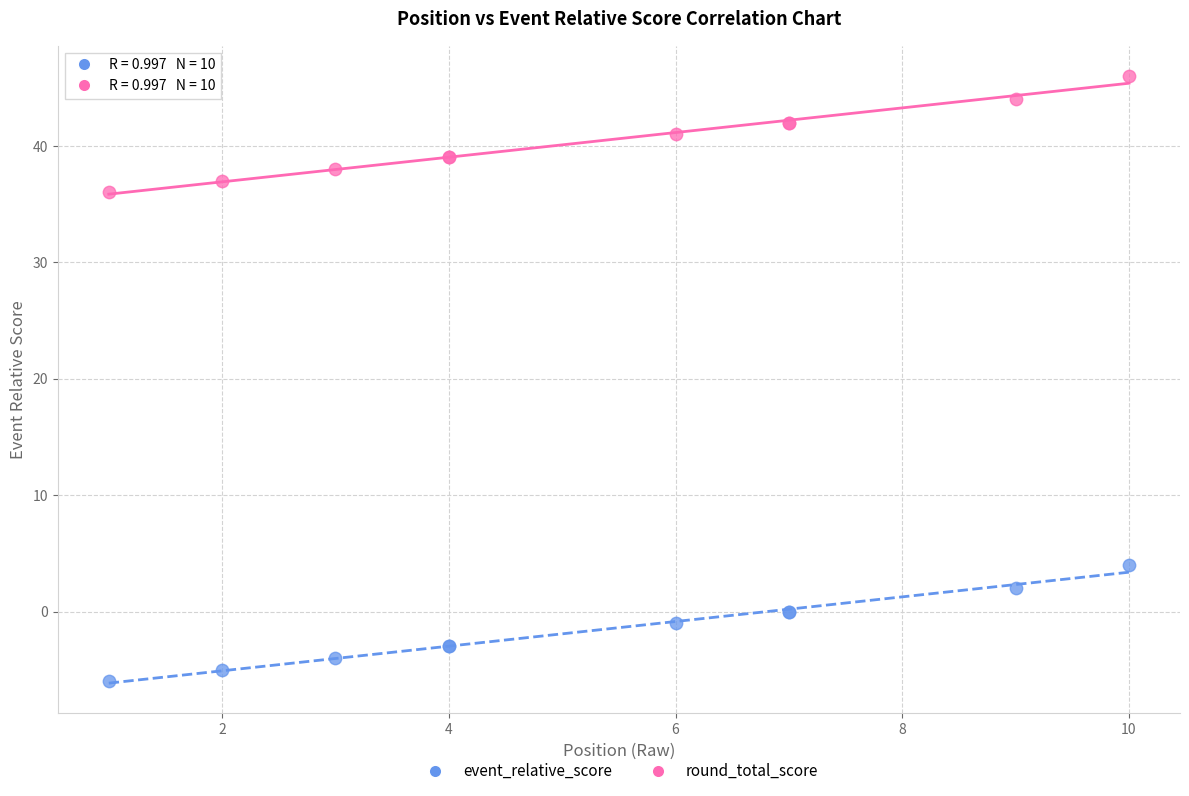

Which series contains the lowest Y value?

event_relative_score